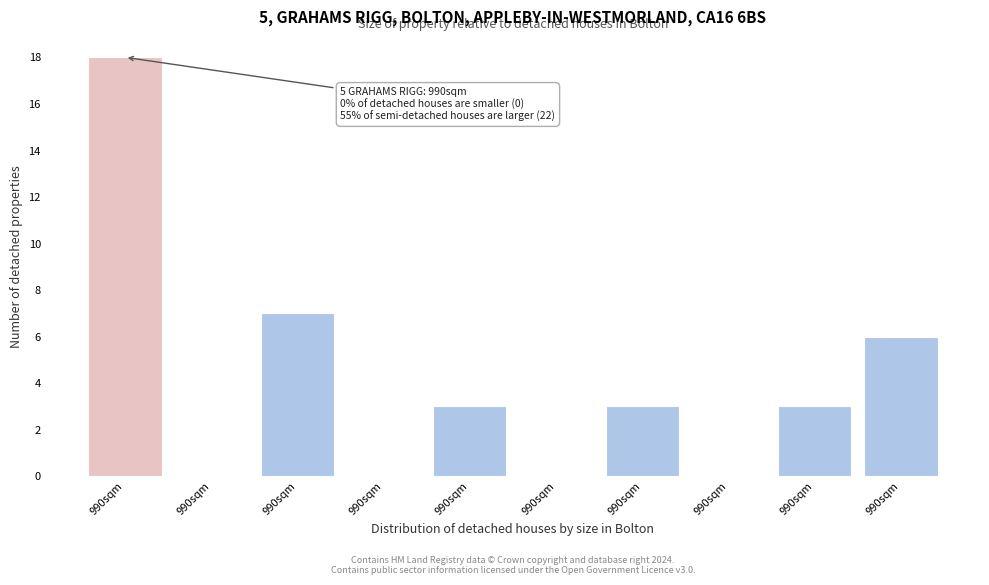

Are the bars horizontal?

No